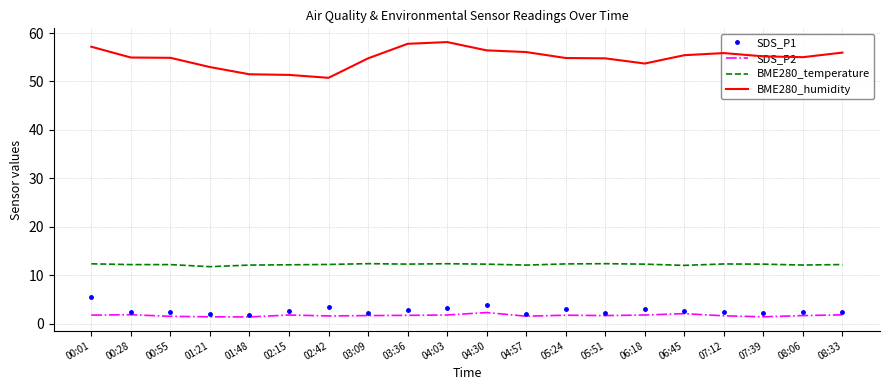

True or false: BME280_temperature and SDS_P2 cross at least once.

False